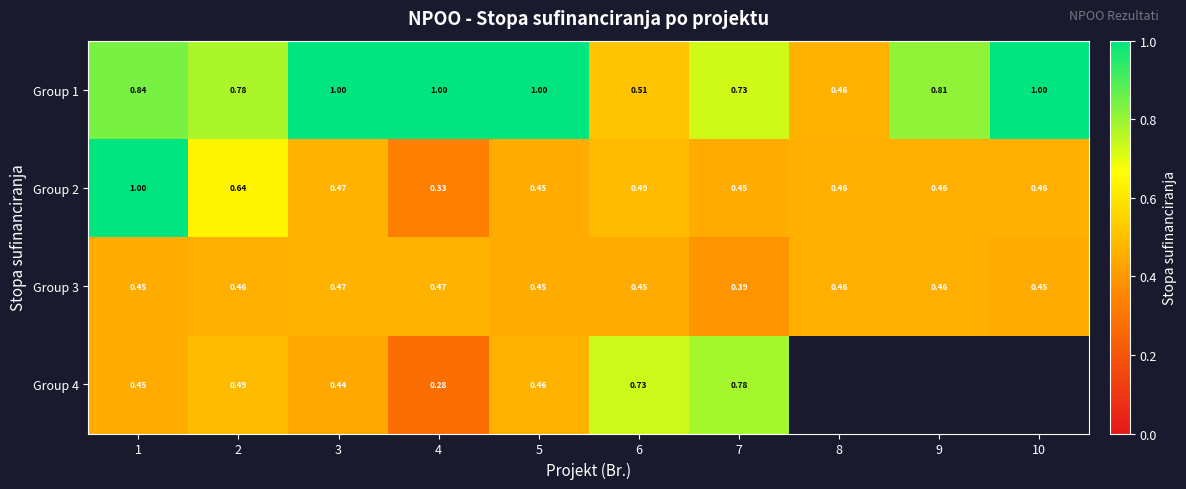

At 6, list the series in order from largest to smallest.

Group 4, Group 1, Group 2, Group 3